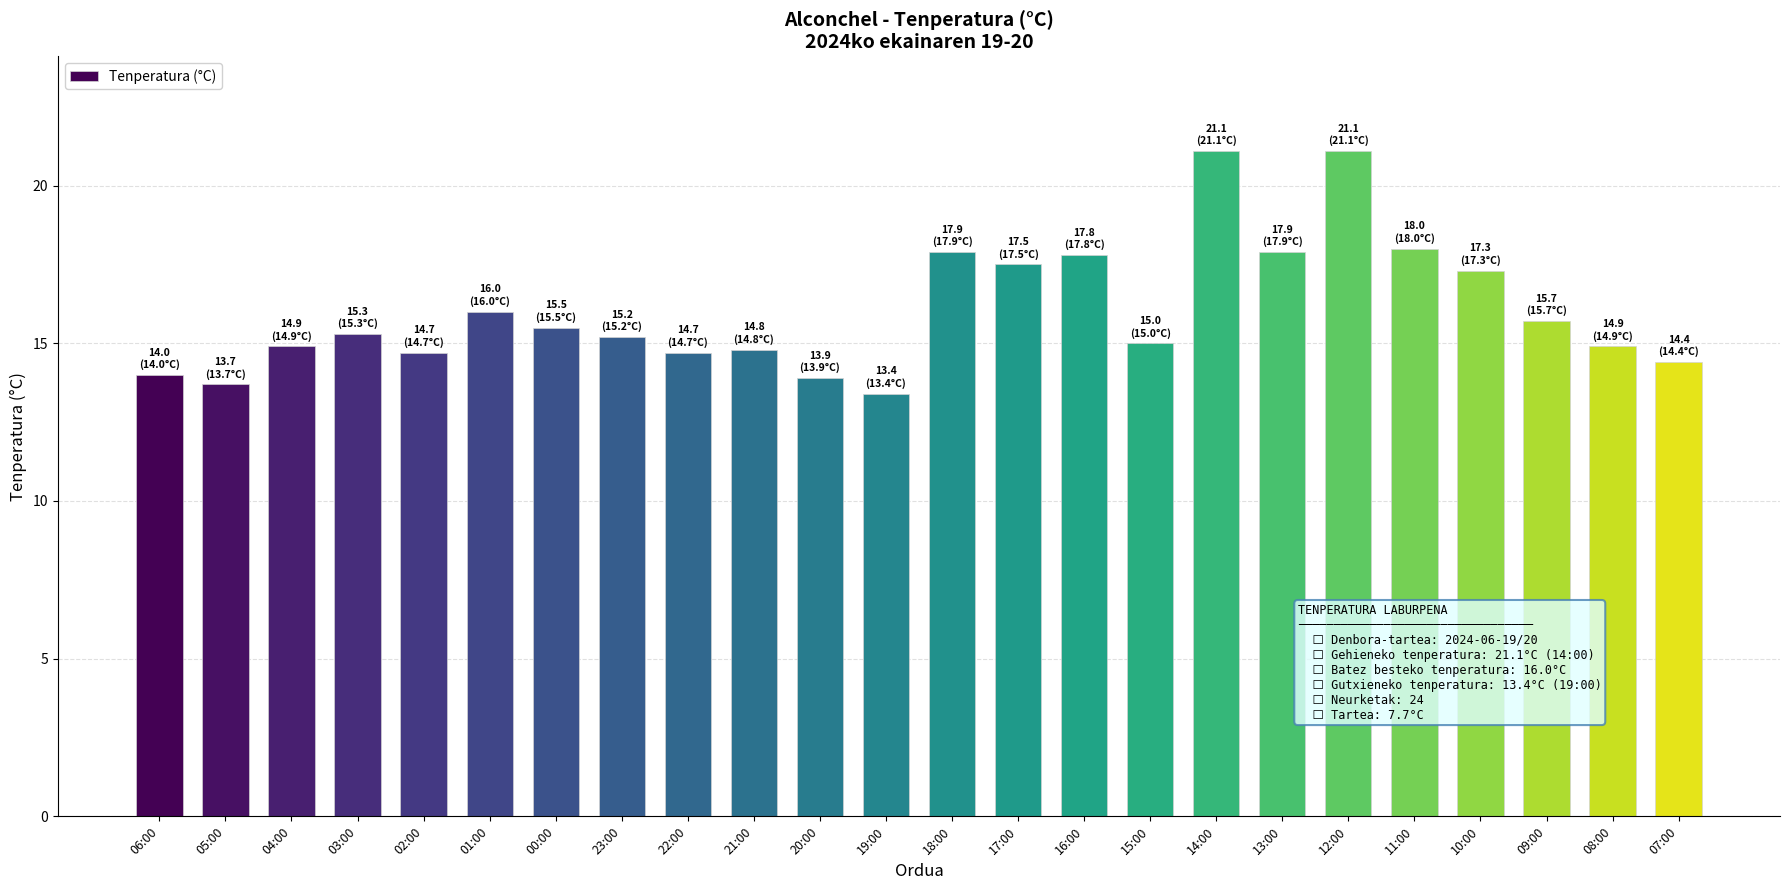

The value at 22:00 is 14.7. True or false?

True